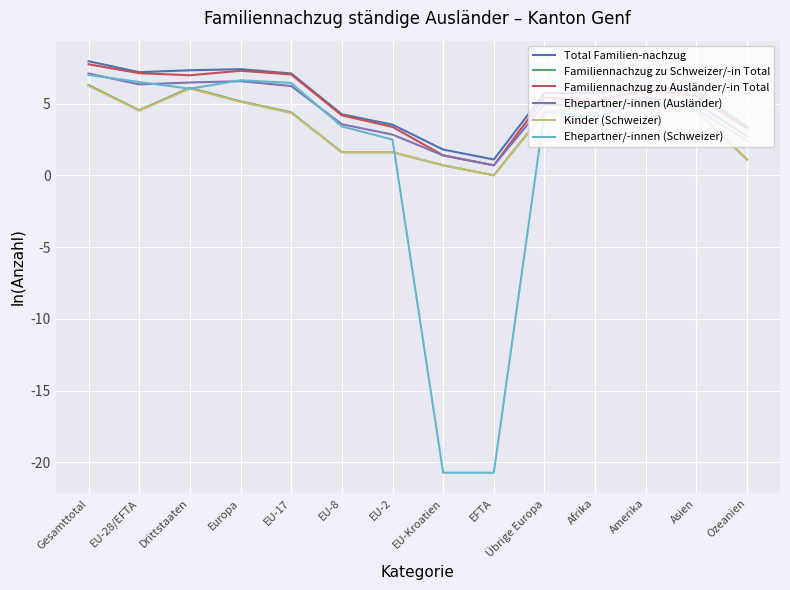

How many lines are shown in the chart?

6